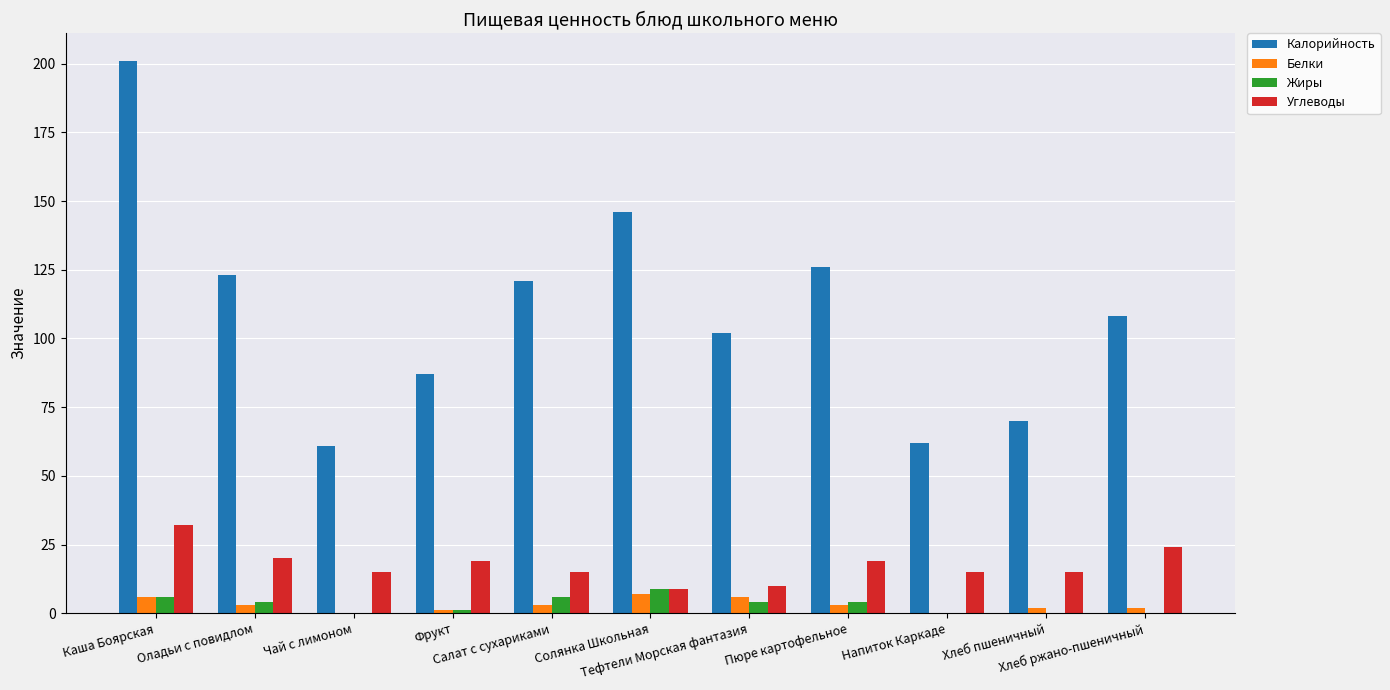

What is the difference between the Калорийность values at Чай с лимоном and Хлеб пшеничный?

9